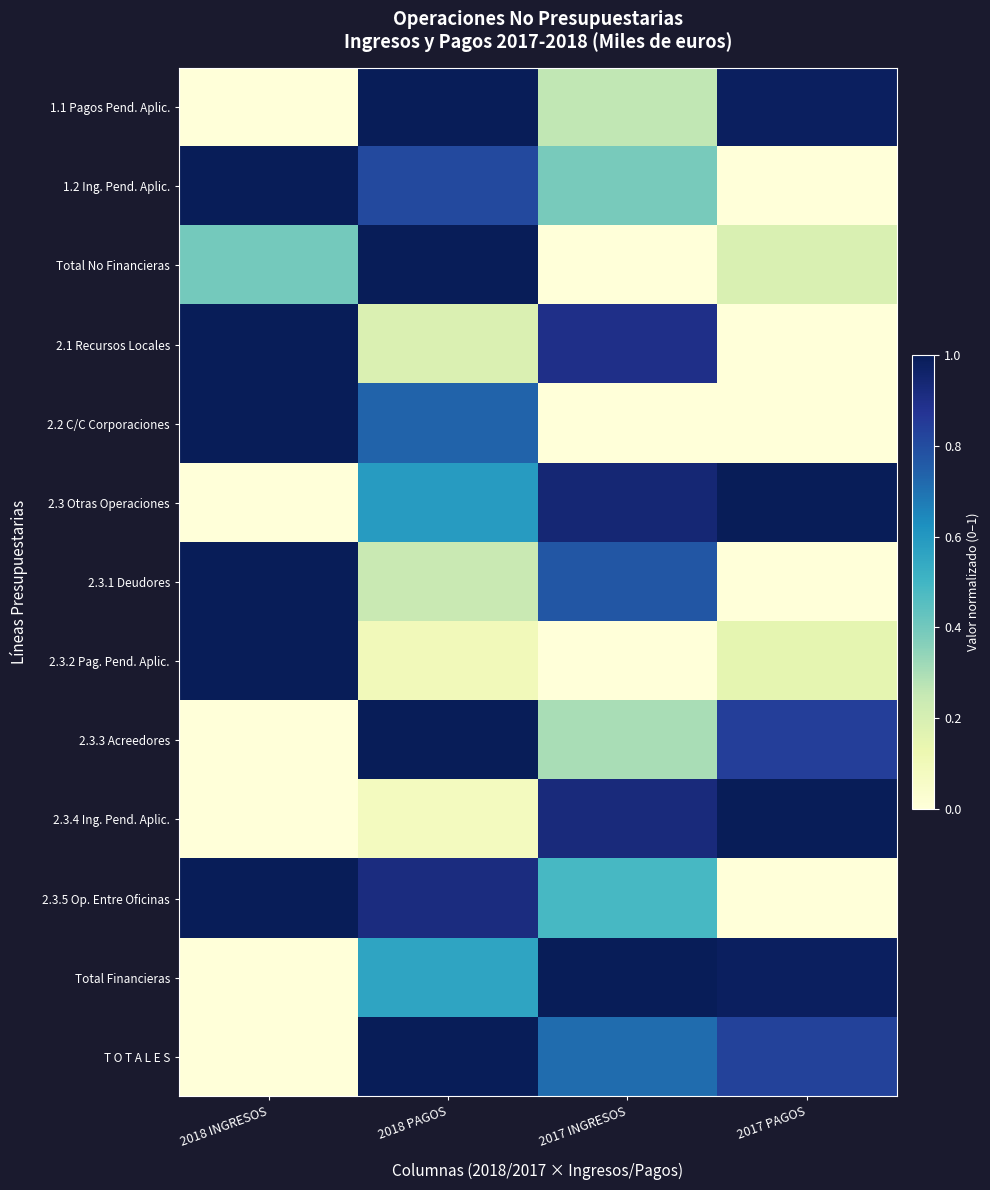

Which has a higher value, 2018 PAGOS or 2017 PAGOS?

2018 PAGOS